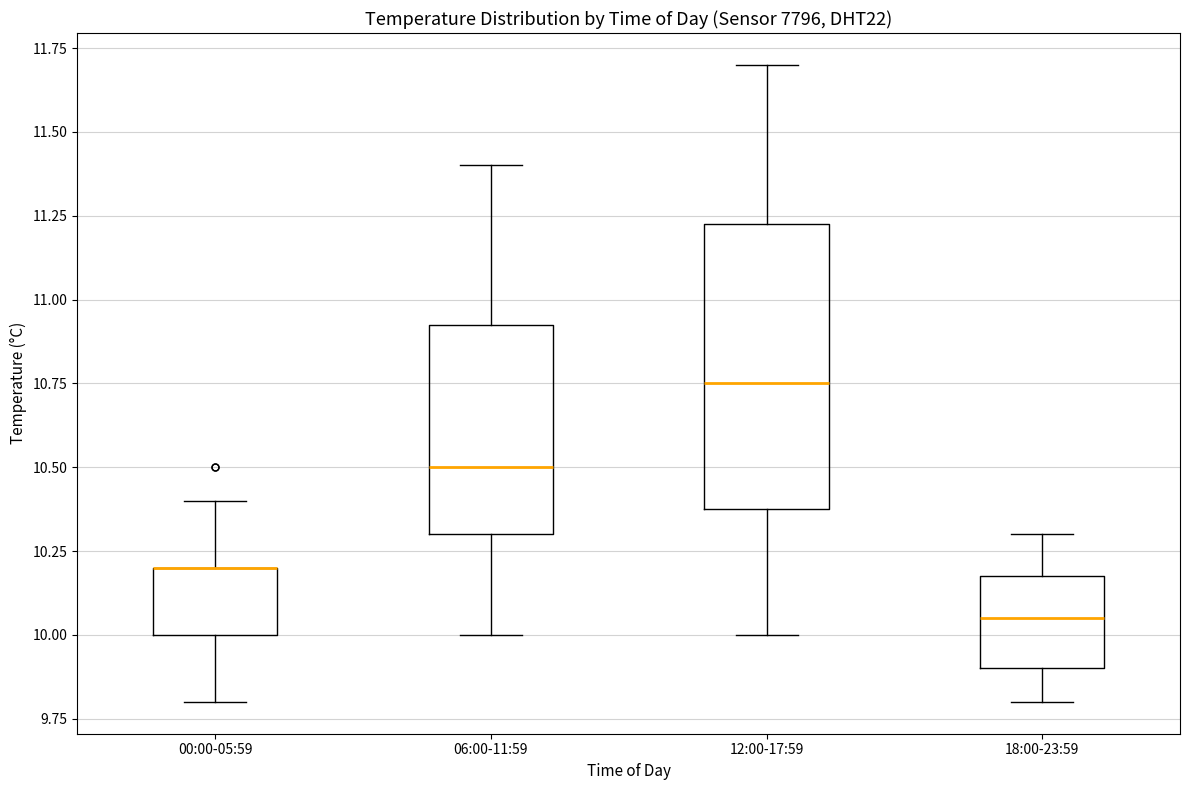

Reading left to right, read every box against the y-axis: the position of its median line, the range the box covers, and the ends of its whiskers. The values are not printed on the chart, so give them approximately, as read against the axis.

00:00-05:59: median 10.20 (drawn on the box's upper edge), box 10.00 to 10.20, whiskers 9.80 to 10.40
06:00-11:59: median 10.50, box 10.30 to 10.95, whiskers 10.00 to 11.40
12:00-17:59: median 10.75, box 10.40 to 11.25, whiskers 10.00 to 11.70
18:00-23:59: median 10.05, box 9.90 to 10.20, whiskers 9.80 to 10.30